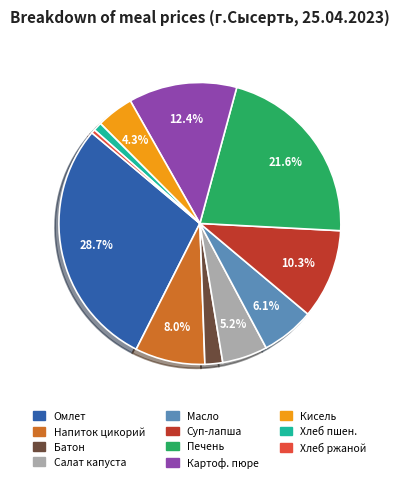

Which has a higher value, Батон or Омлет?

Омлет